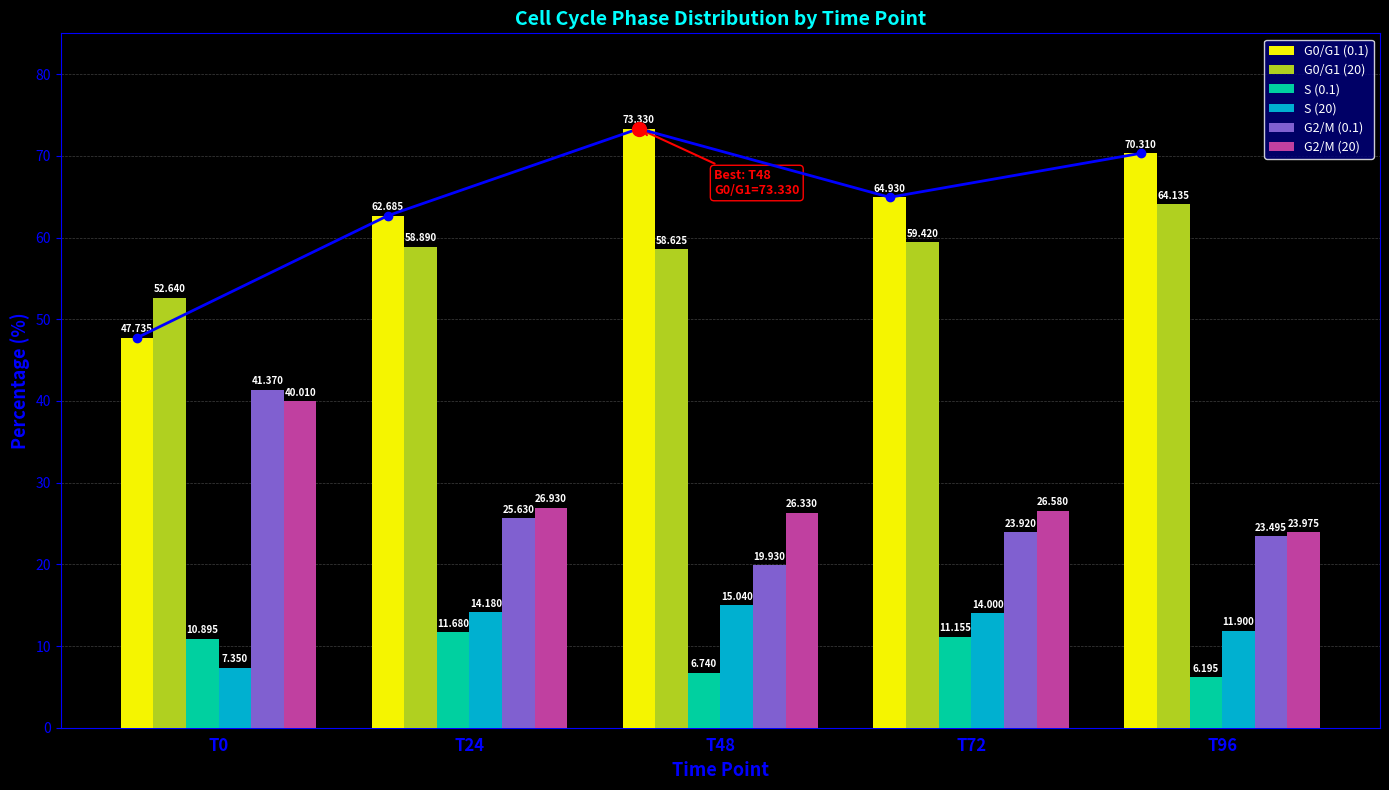

Reading left to right, list all the values displayed in this chart.

G0/G1 (0.1): T0=47.7	T24=62.7	T48=73.3	T72=64.9	T96=70.3
G0/G1 (20): T0=52.6	T24=58.9	T48=58.6	T72=59.4	T96=64.1
S (0.1): T0=10.9	T24=11.7	T48=6.7	T72=11.2	T96=6.2
S (20): T0=7.3	T24=14.2	T48=15.0	T72=14.0	T96=11.9
G2/M (0.1): T0=41.4	T24=25.6	T48=19.9	T72=23.9	T96=23.5
G2/M (20): T0=40.0	T24=26.9	T48=26.3	T72=26.6	T96=24.0